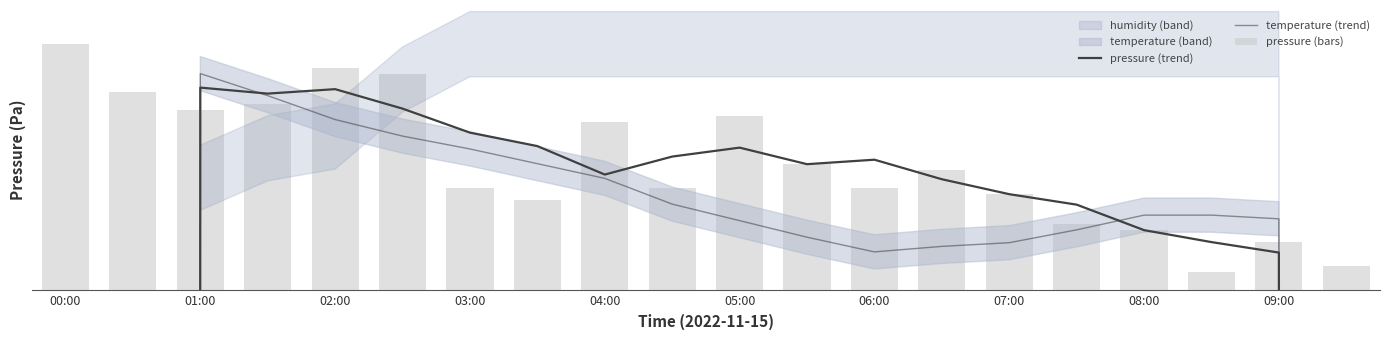

Does the chart contain stacked bars?

No